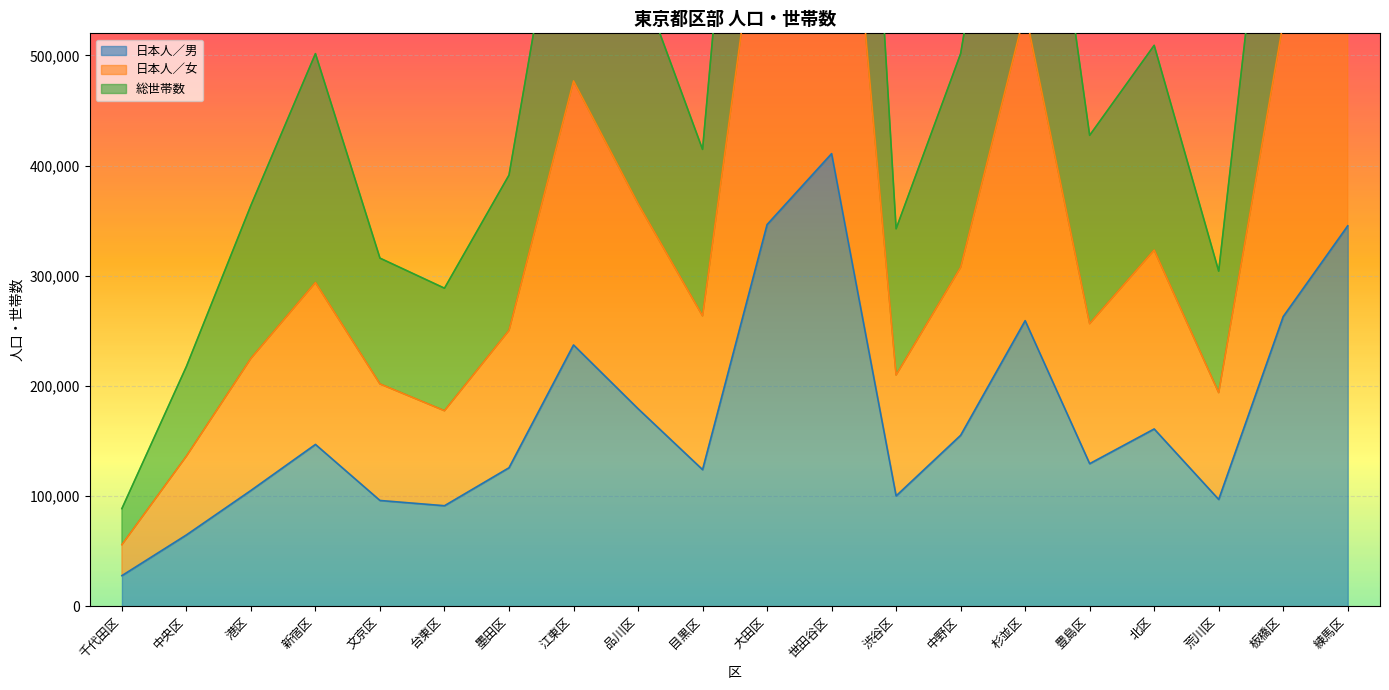

What is the label of the 15th point from the right?

台東区